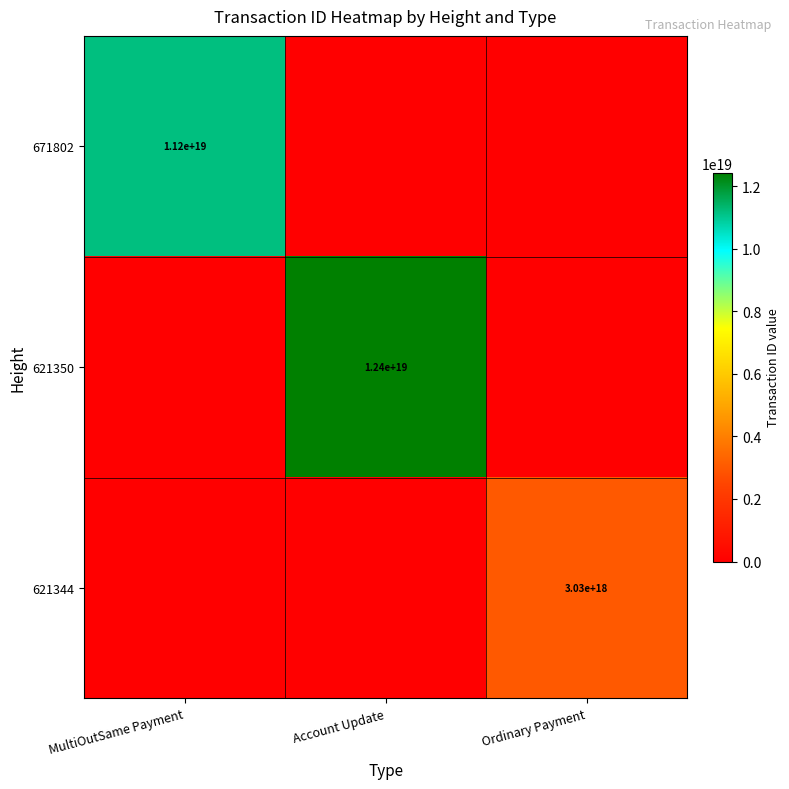

Is it true that 671802 equals 19392084677616390144 at MultiOutSame Payment?

False